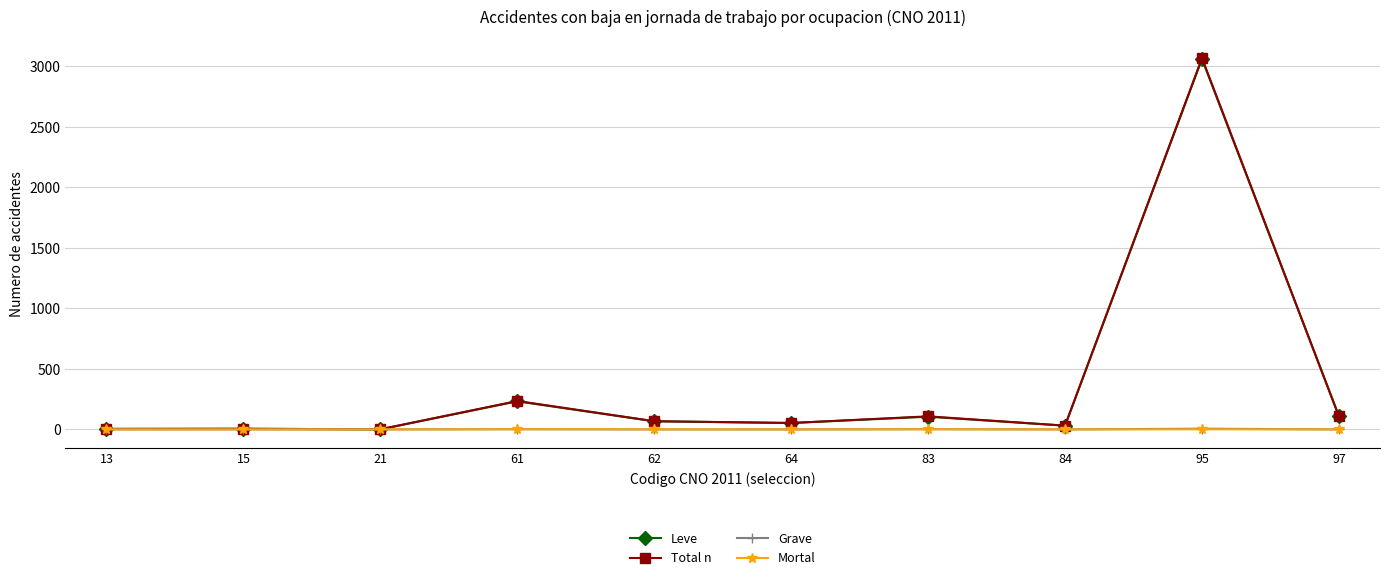

What is the difference between the second highest and minimum values in the Grave series?

2